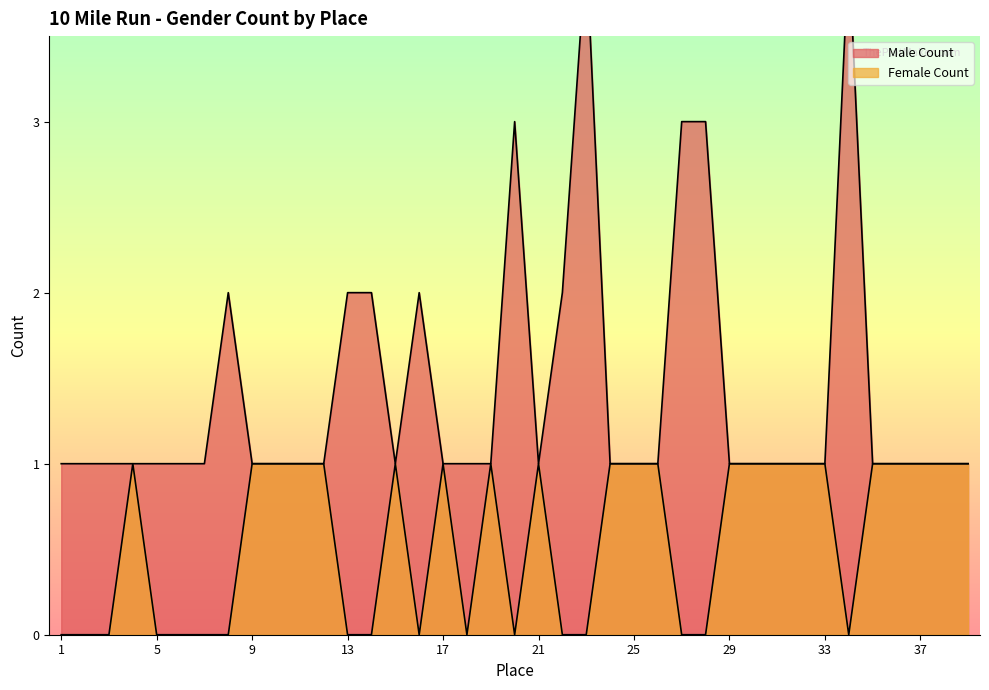

True or false: Male Count and Female Count cross at least once.

False